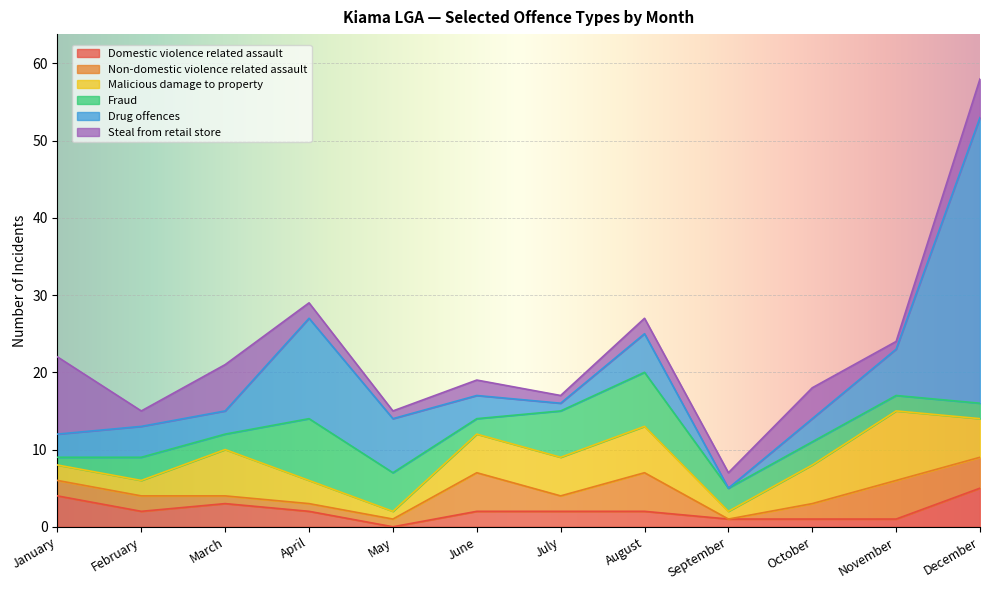

What is the sum of the Malicious damage to property values at February and September?

3